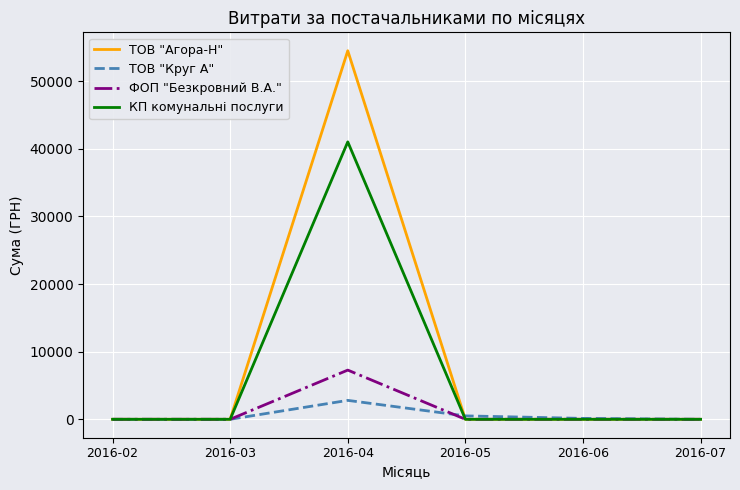

What is the average value of the ТОВ "Агора-Н" series?

9080.9